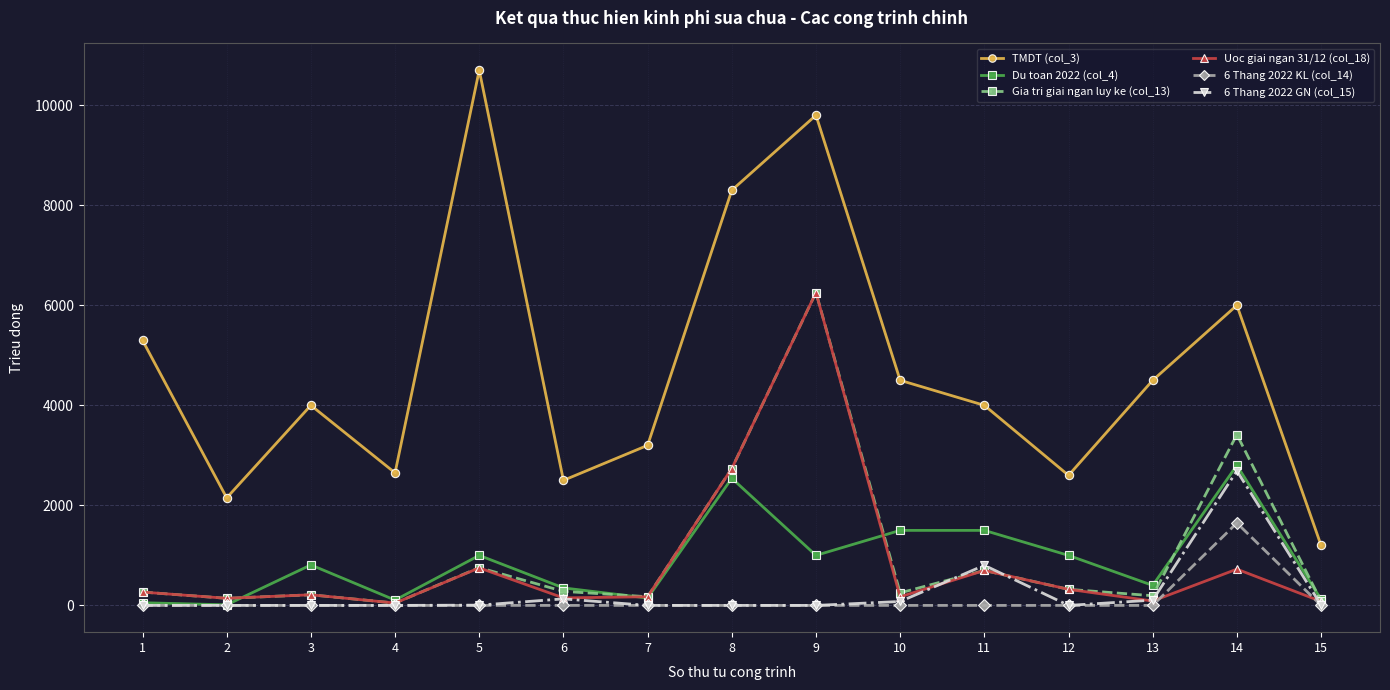

Which series has the widest spread of values?

TMDT (col_3)